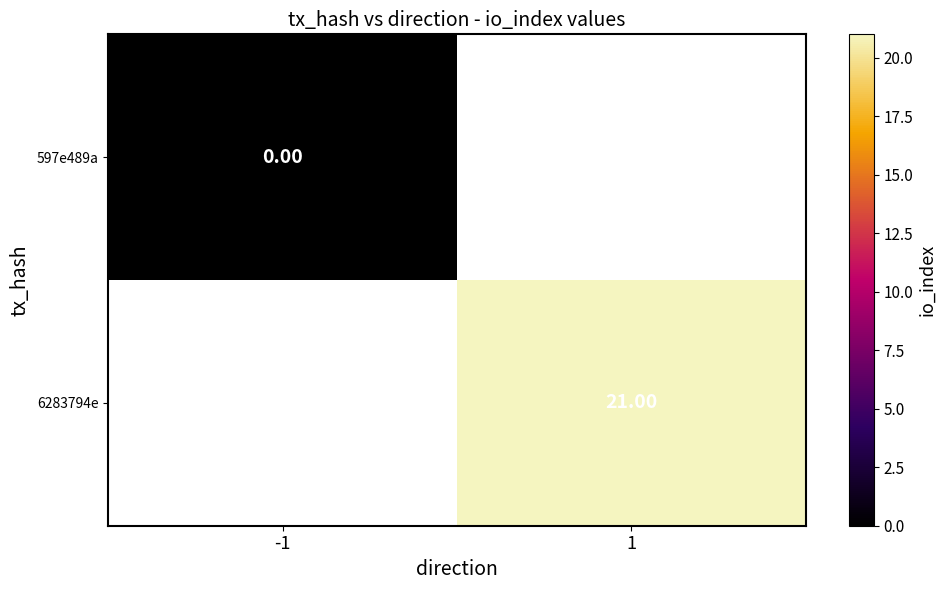

Which has a higher value, -1 or 1?

1